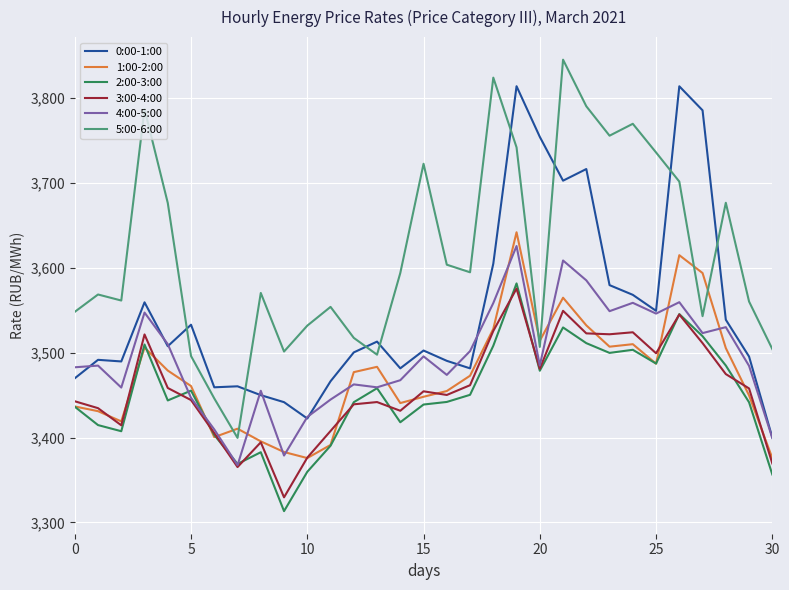

True or false: 5:00-6:00 and 1:00-2:00 cross at least once.

True